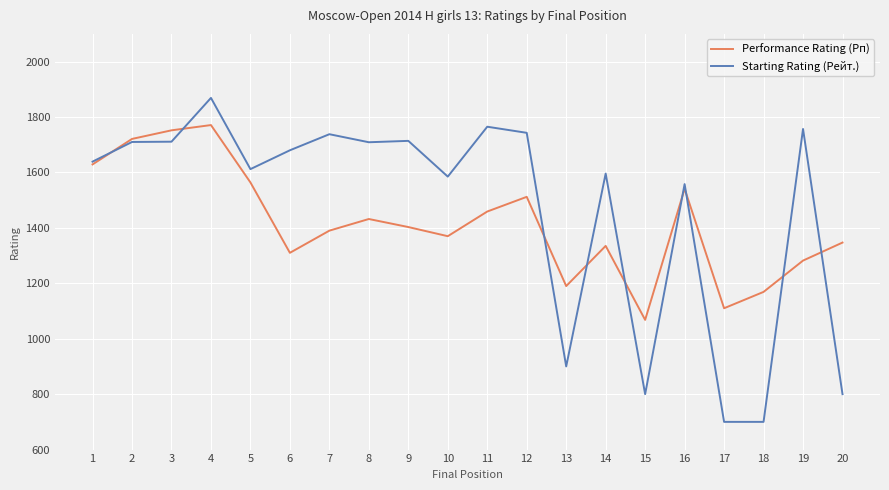

How many lines are shown in the chart?

2